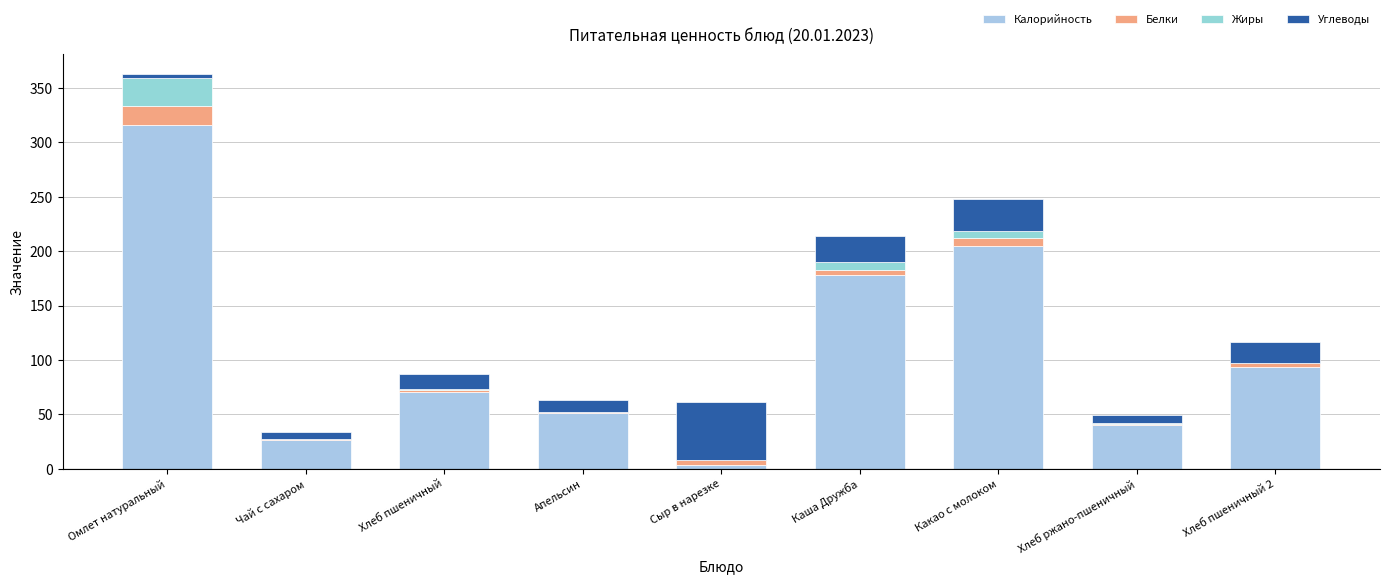

Count the number of categories in the chart.

9